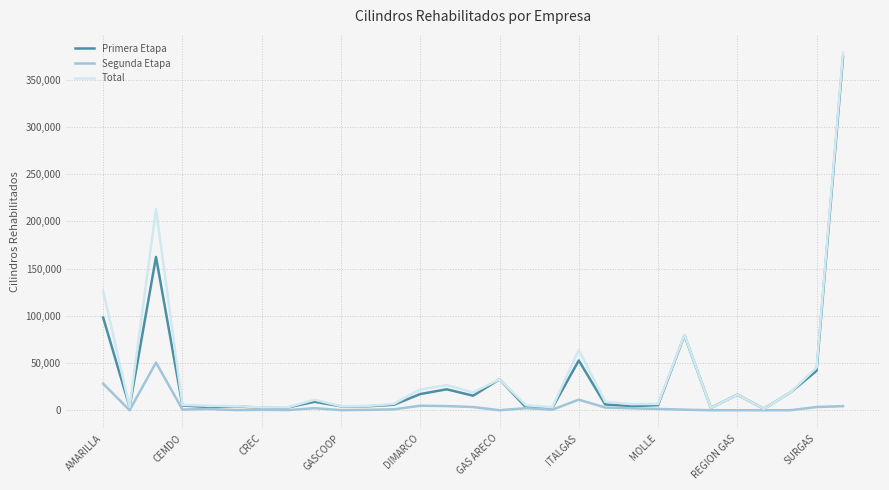

What is the highest value of the Segunda Etapa series?

50535